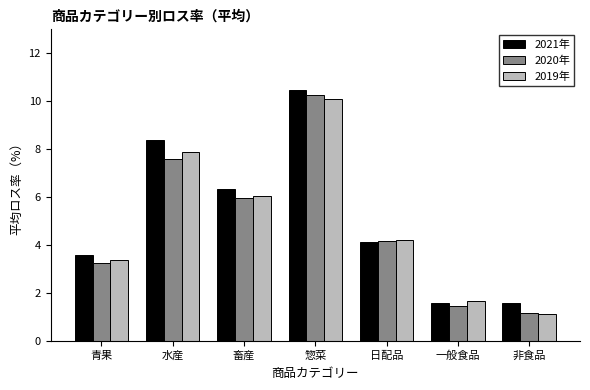

What is the difference between the maximum and minimum values in the 2020年 series?

9.1